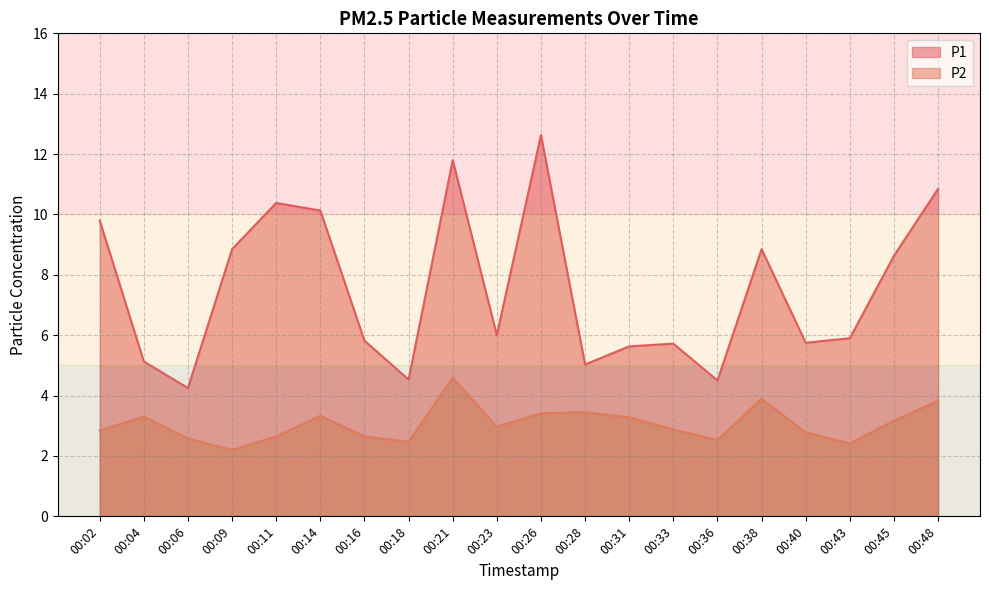

Rank the series by their maximum value, from lowest to highest.

P2, P1